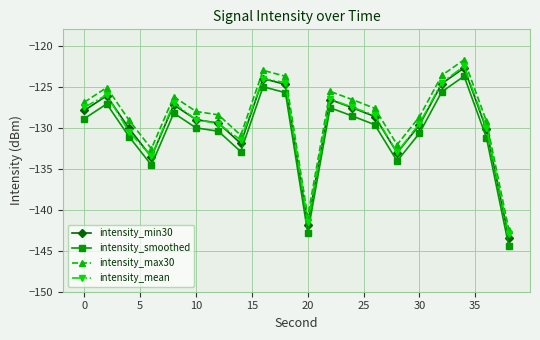

What is the maximum value shown in the chart?

-121.7